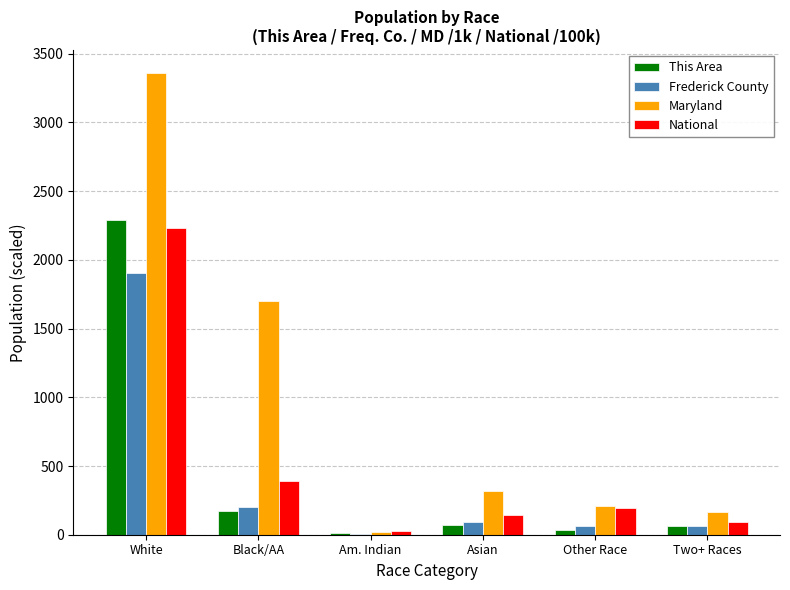

The value of Maryland at Asian is 163.3. True or false?

False